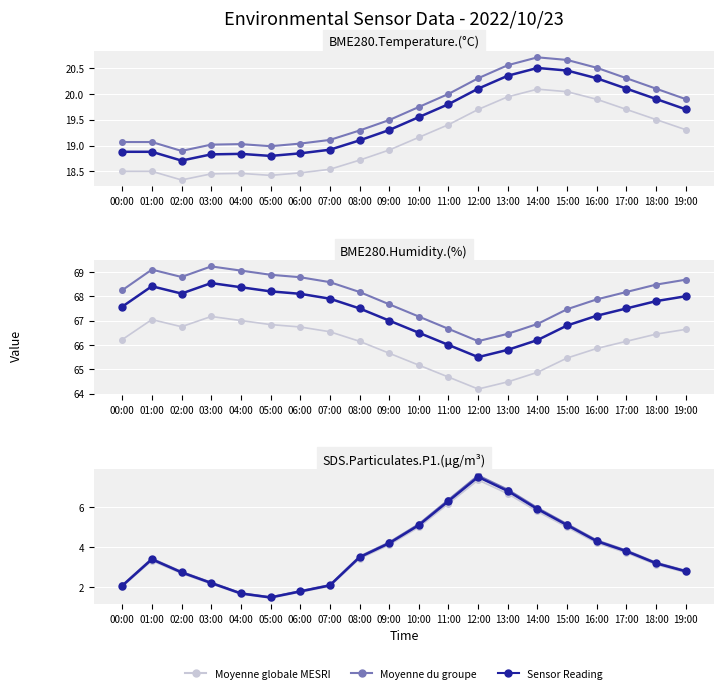

Where is the first local minimum for BME280_temperature?

02:00